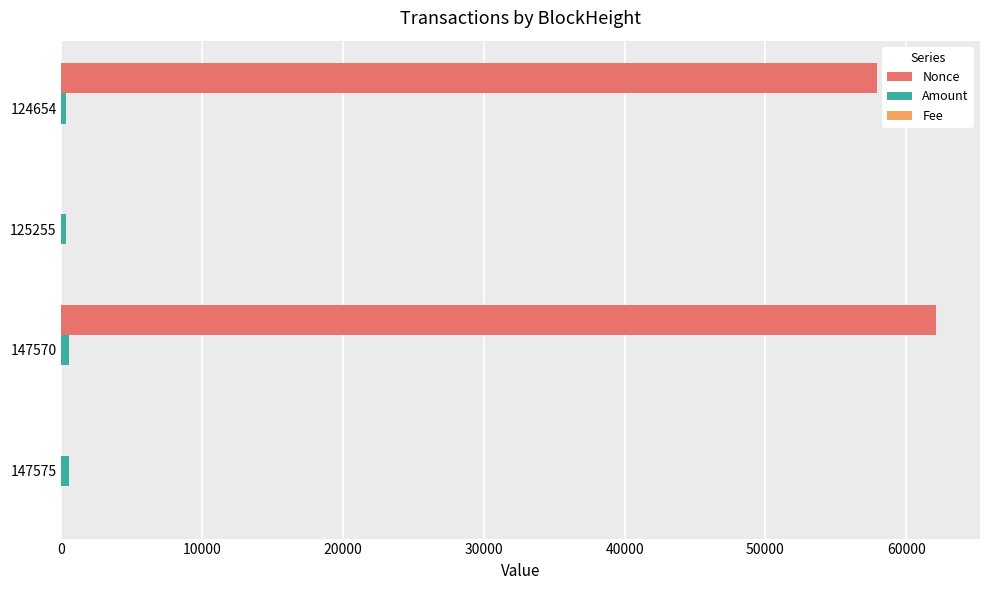

Which series has the largest total across all categories?

Nonce